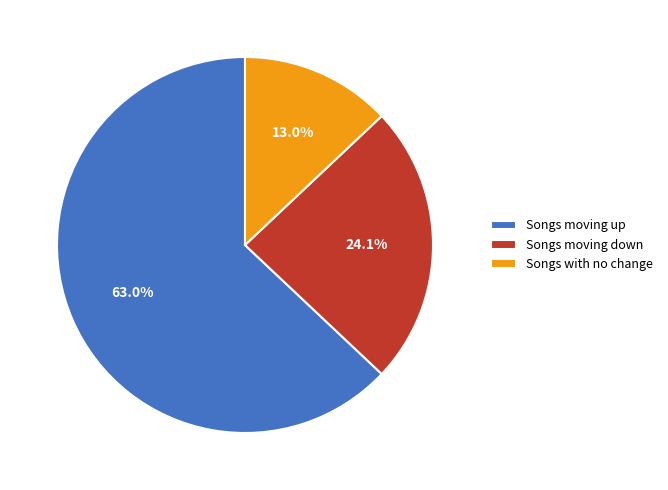

Approximately how many times larger is the value at Songs moving down compared to Songs with no change?

1.9